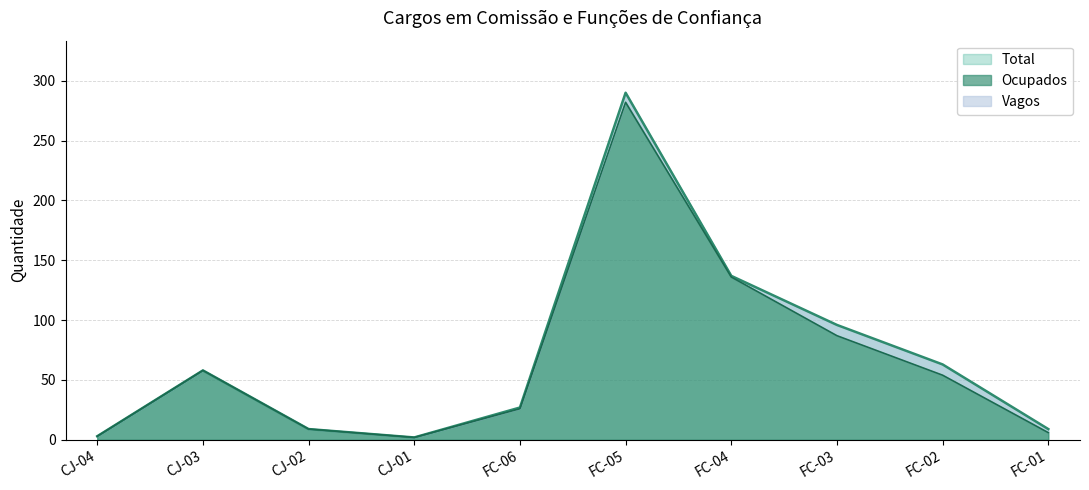

Reading left to right, list all the values displayed in this chart.

3	58	9	2	27	290	137	96	63	9